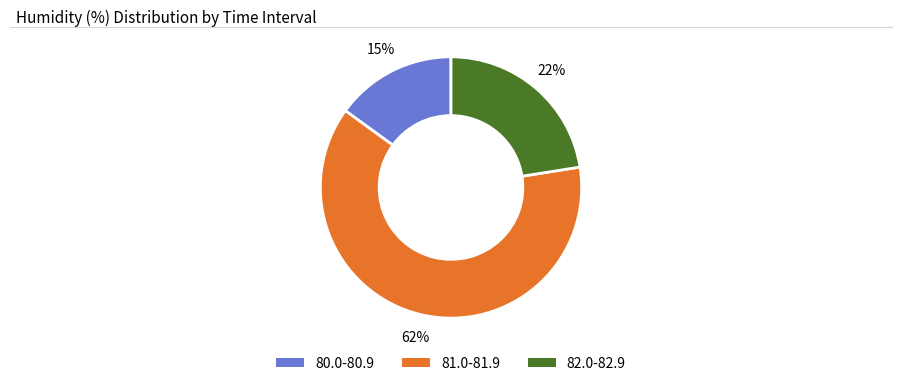

How many segments does this pie chart have?

3